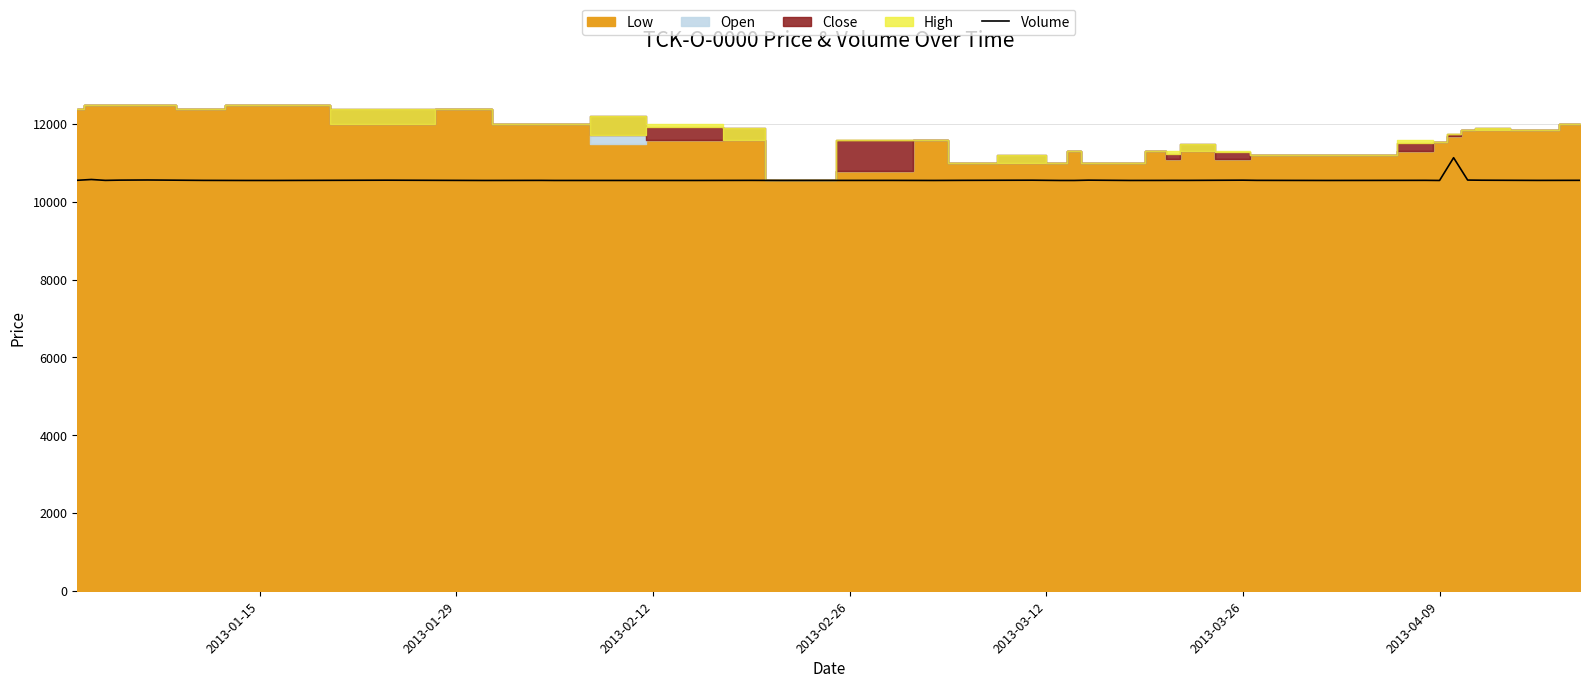

How many points are higher than both their immediate neighbors (excluding endpoints)?

13